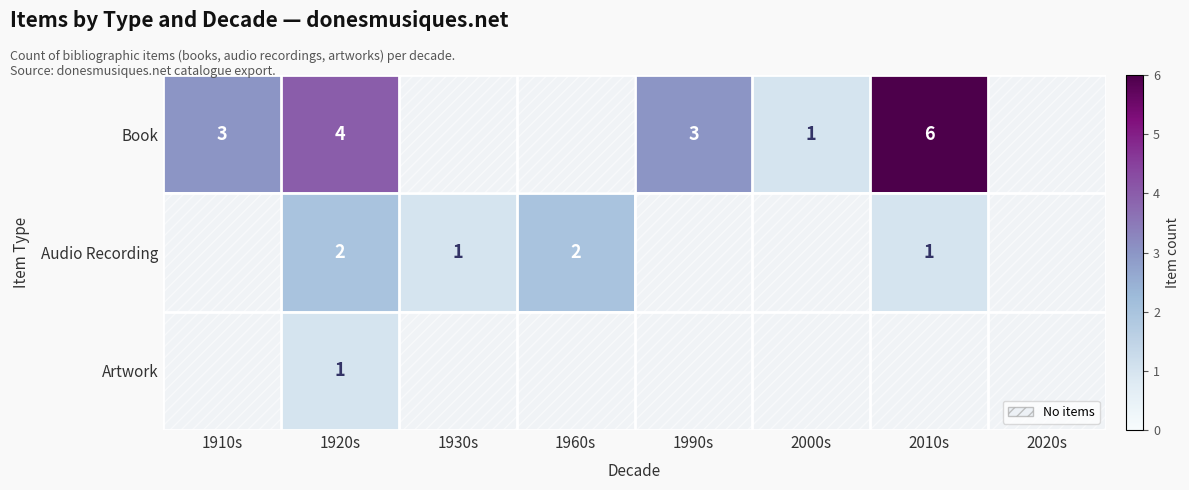

Is it true that Book equals 10 at 2010s?

False